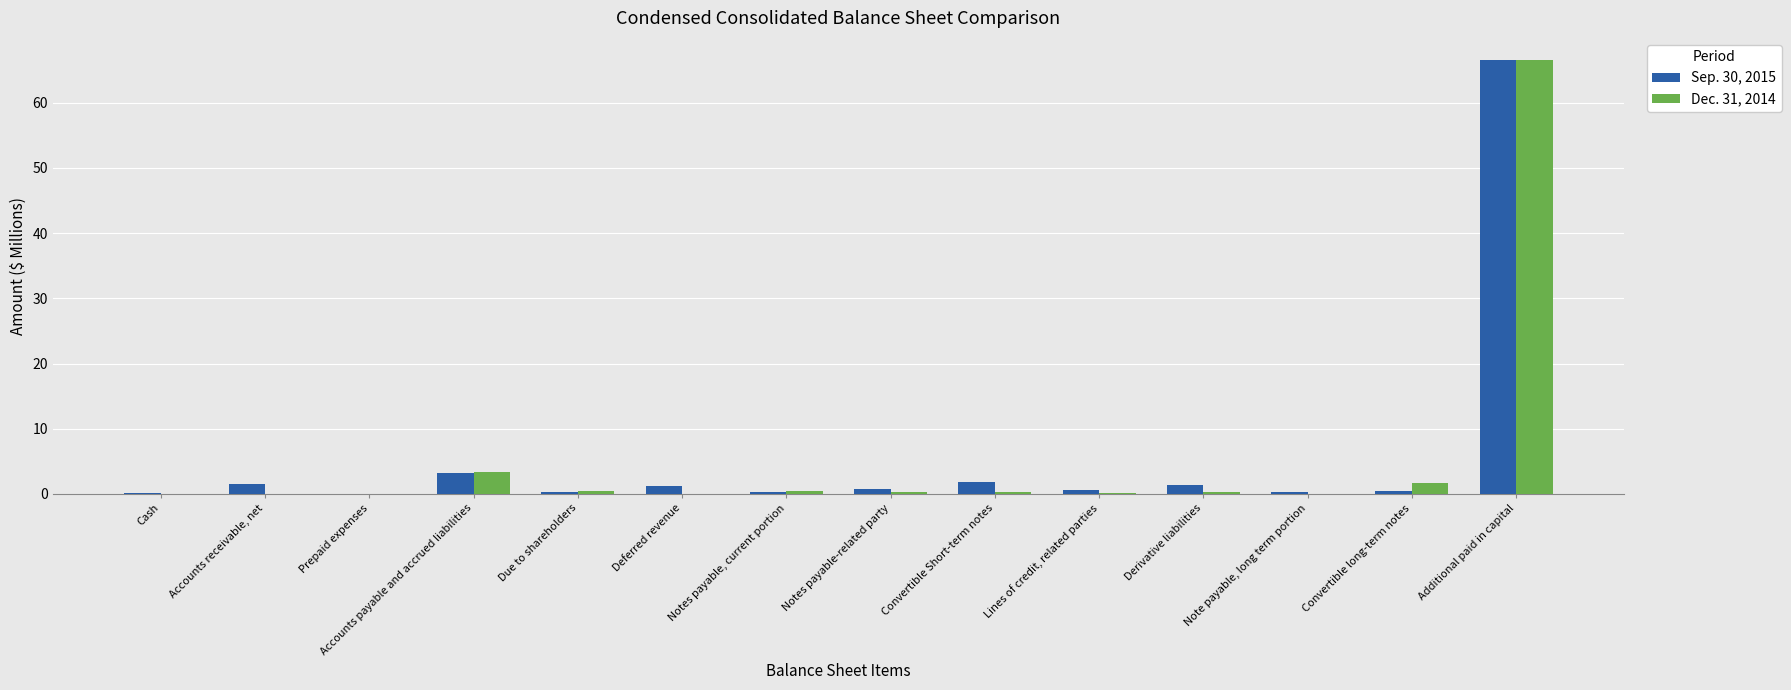

What is the sum of all Sep. 30, 2015 values?

78.5